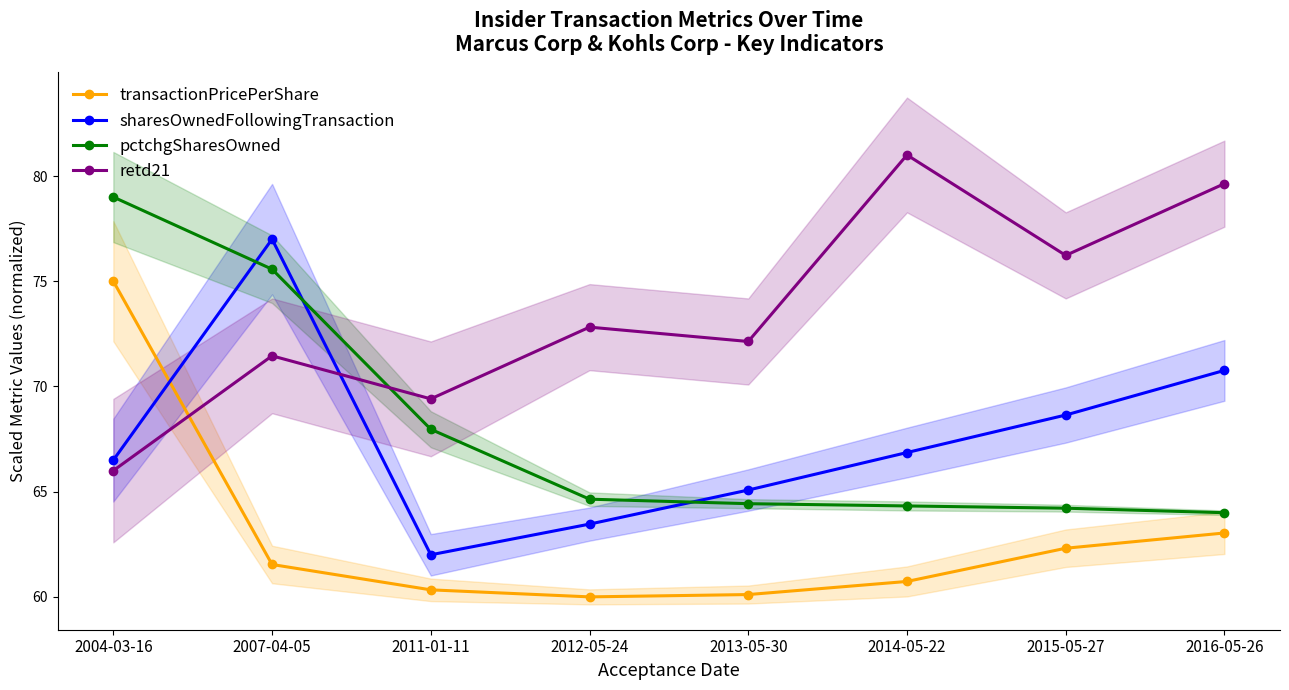

What are all the series names shown in the legend?

transactionPricePerShare, sharesOwnedFollowingTransaction, pctchgSharesOwned, retd21